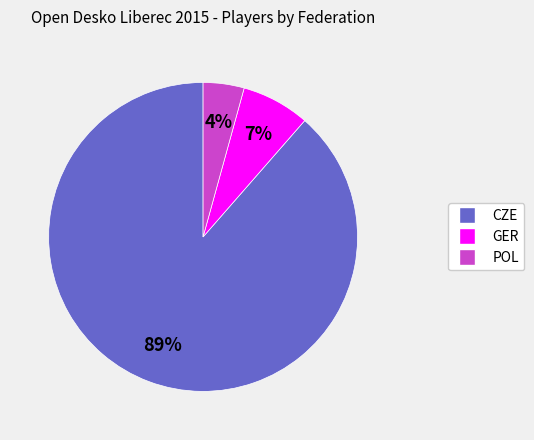

Is there any slice that represents more than half of the pie?

Yes